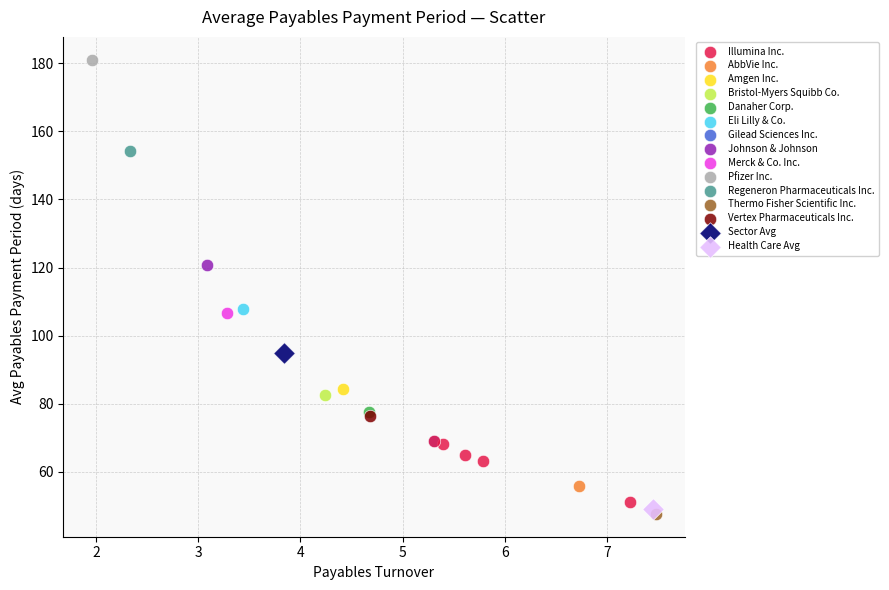

What are all the series names shown in the legend?

Illumina Inc., AbbVie Inc., Amgen Inc., Bristol-Myers Squibb Co., Danaher Corp., Eli Lilly & Co., Gilead Sciences Inc., Johnson & Johnson, Merck & Co. Inc., Pfizer Inc., Regeneron Pharmaceuticals Inc., Thermo Fisher Scientific Inc., Vertex Pharmaceuticals Inc., Sector Avg, Health Care Avg